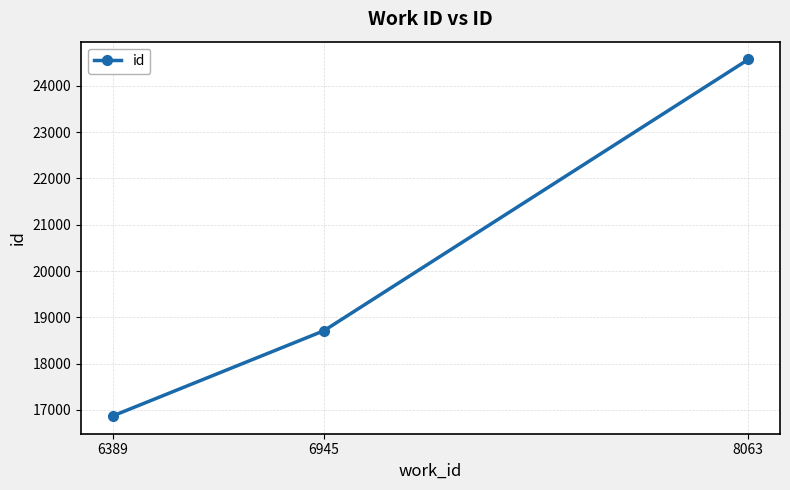

How many values are below 18709?

1